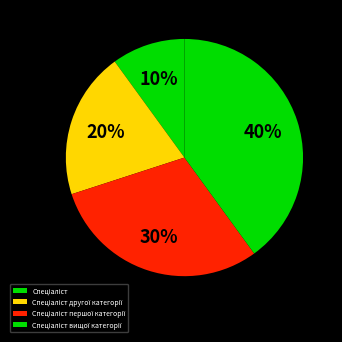

How many segments does this pie chart have?

4